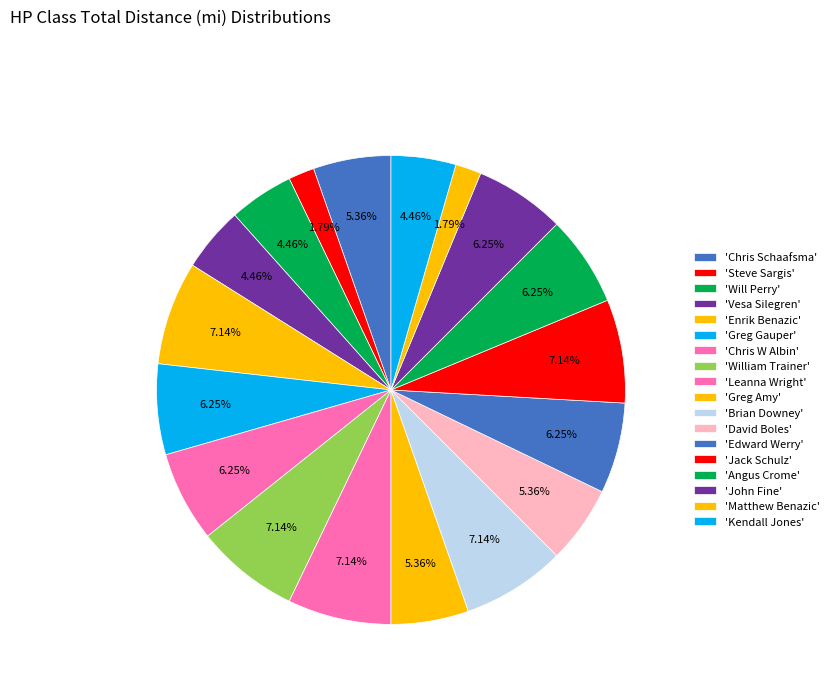

Rank the categories by value from lowest to highest.

Steve Sargis, Matthew Benazic, Will Perry, Vesa Silegren, Kendall Jones, Chris Schaafsma, Greg Amy, David Boles, Greg Gauper, Chris W Albin, Edward Werry, Angus Crome, John Fine, Enrik Benazic, William Trainer, Leanna Wright, Brian Downey, Jack Schulz